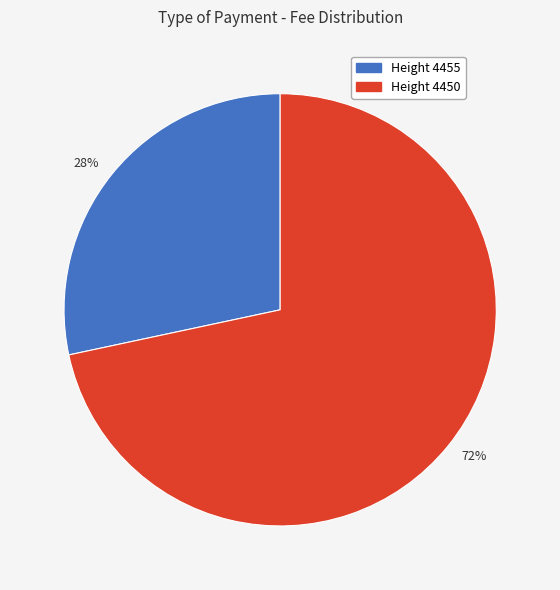

What is the ratio of the value at 28% to the value at 72%?

0.4